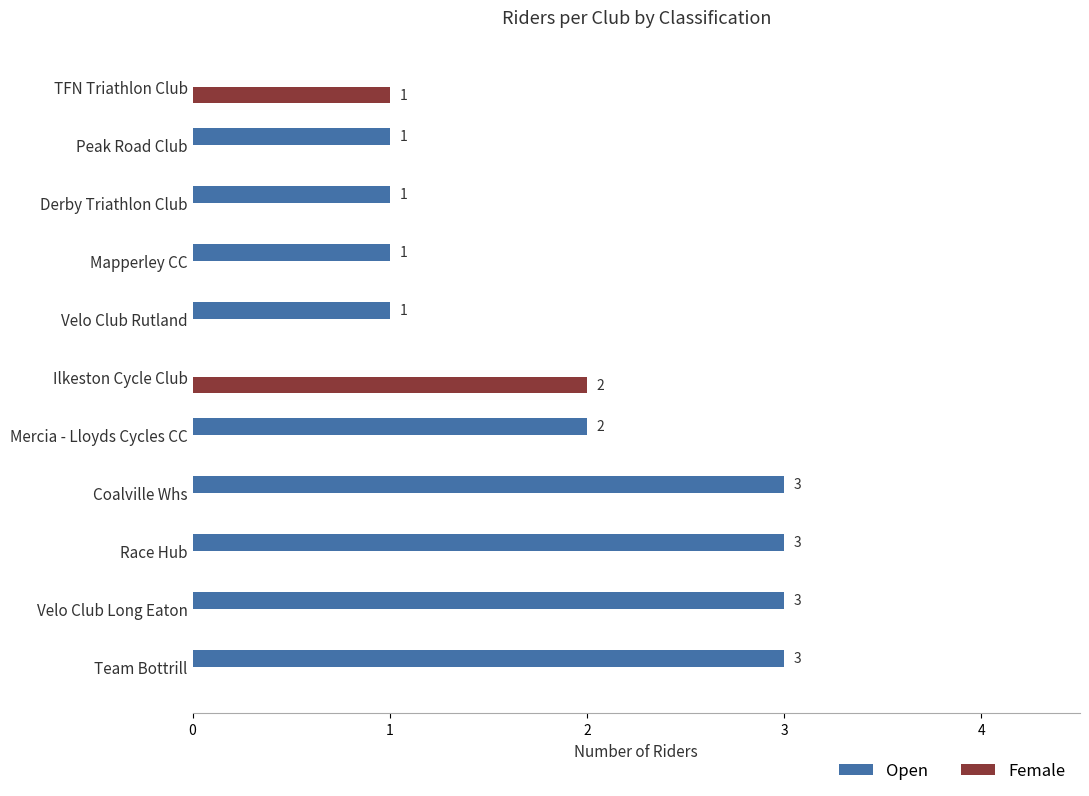

The Female series shows 0 at Mapperley CC. True or false?

True